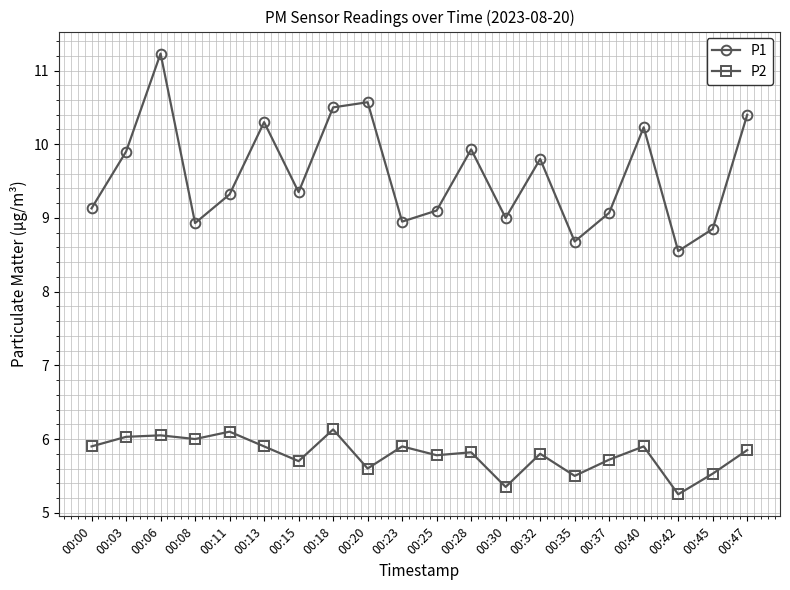

Which label corresponds to the largest value in the chart?

00:06